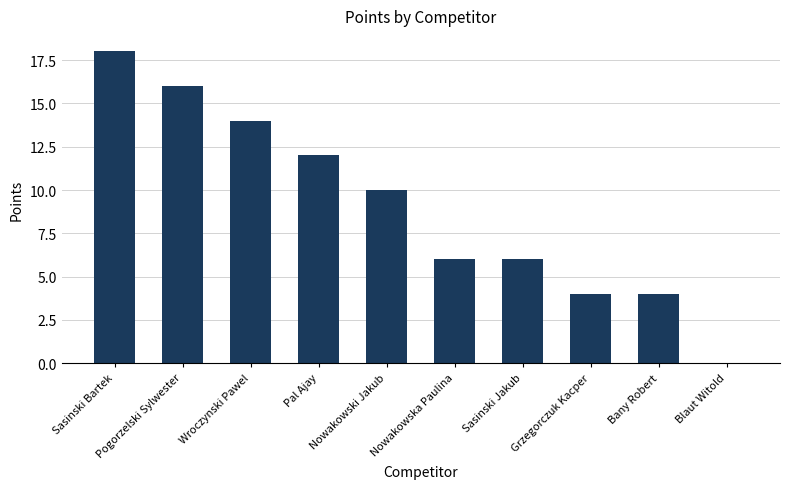

What is the sum of the values at Grzegorczuk Kacper and Nowakowski Jakub?

14